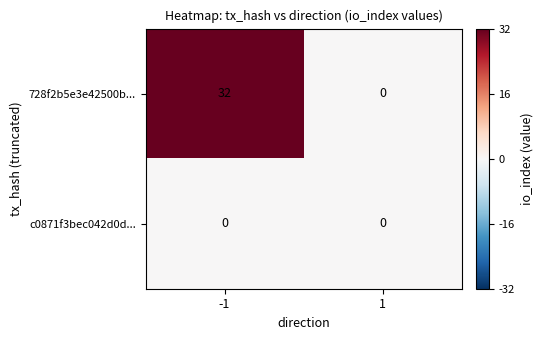

The 728f2b5e3e42500b... series shows -20 at 1. True or false?

False